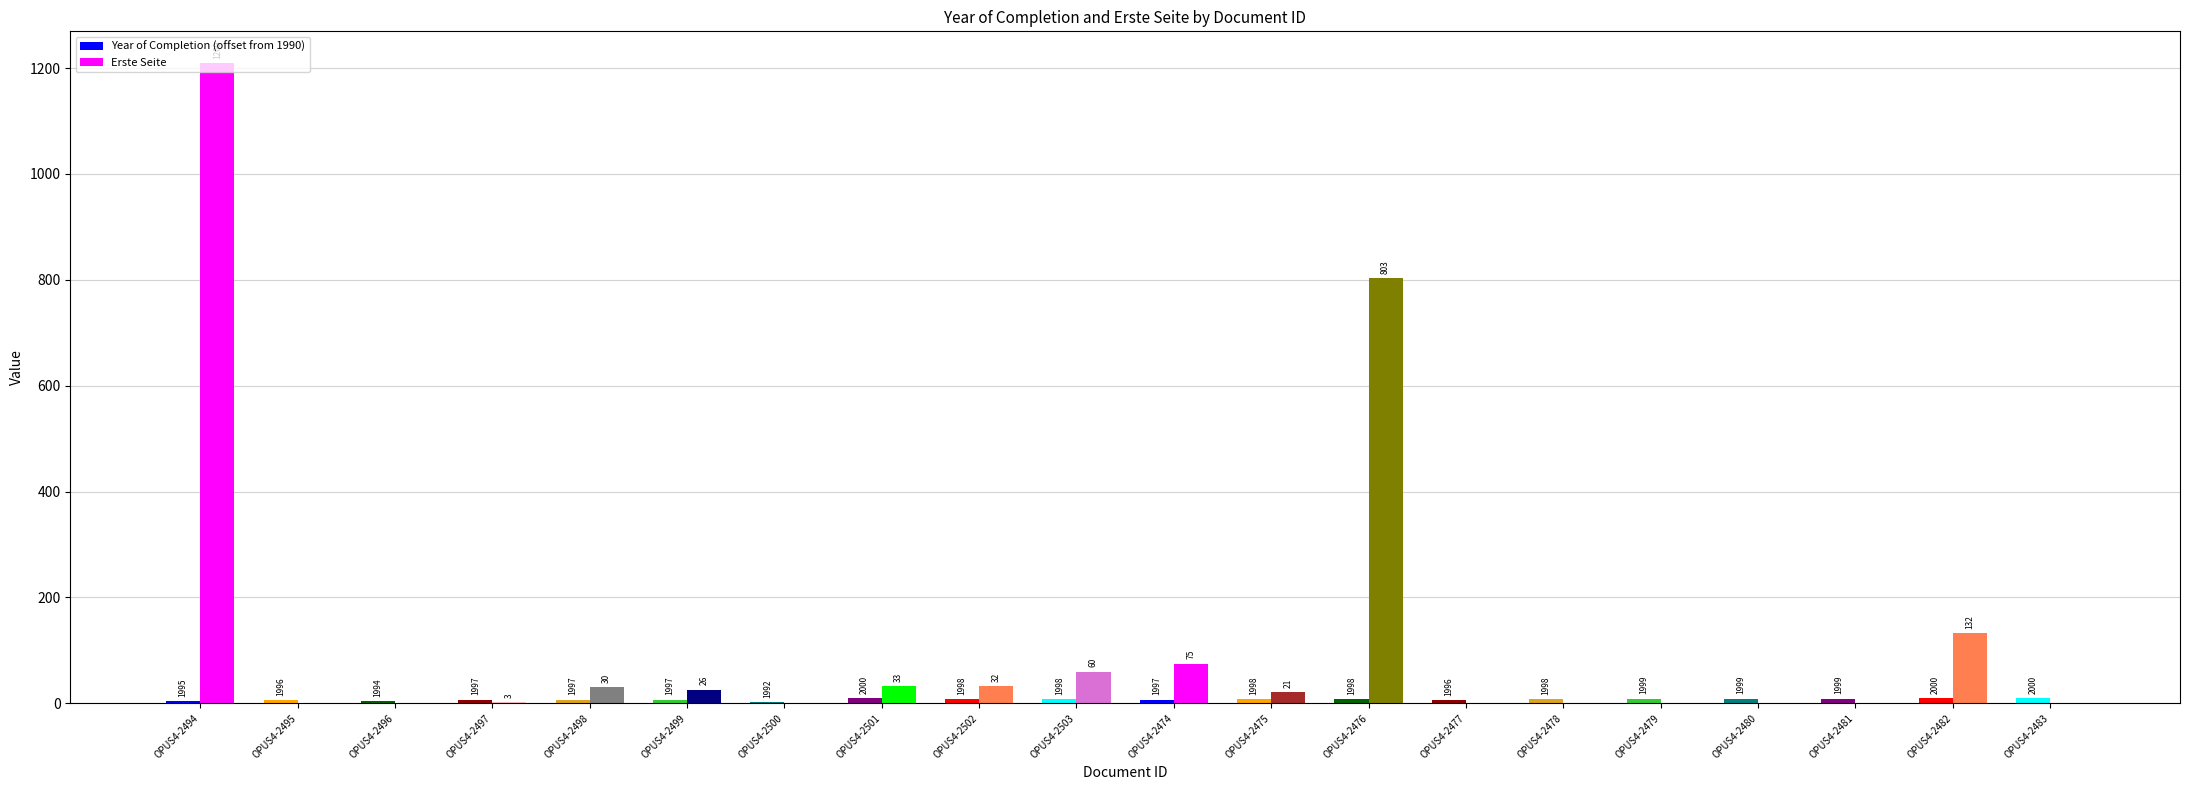

What is the label of the 6th bar from the right?

OPUS4-2478